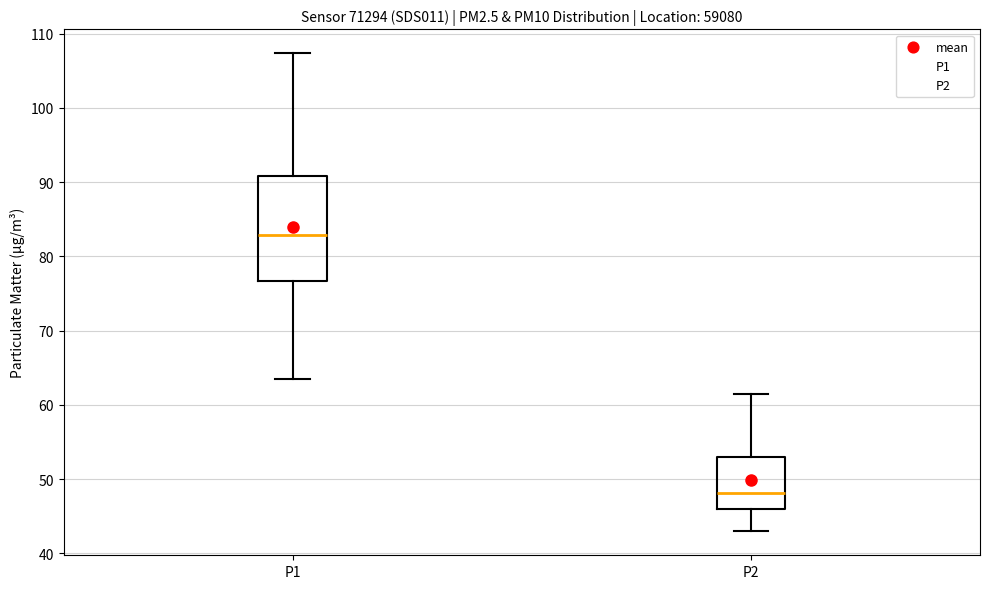

Reading left to right, transcribe this box plot: for each box, give where its median line is, the range the box spans, and where its two whiskers end, as read against the y-axis. The values are not printed on the chart, so give them approximately, as read against the axis.

P1: median 83, box 77 to 91, whiskers 63 to 107
P2: median 48, box 46 to 53, whiskers 43 to 61